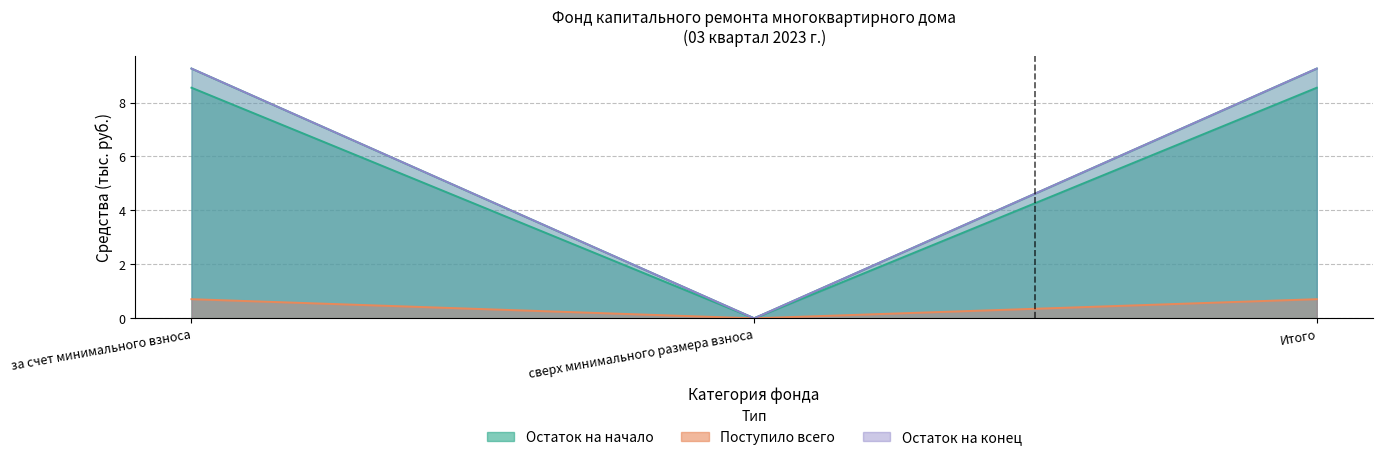

Count the number of categories in the chart.

3